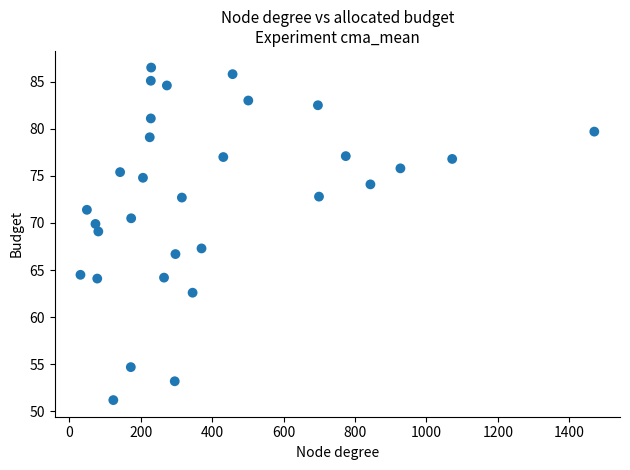

What is the range of X values (max minus min)?

1439.0